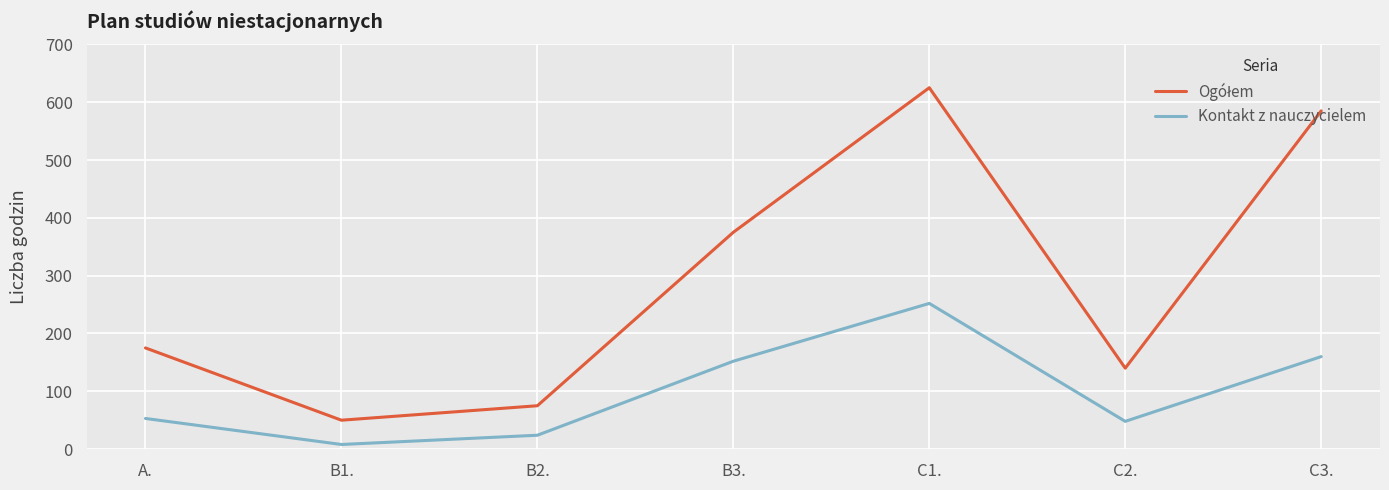

Which category has the lowest value in the Kontakt z nauczycielem series?

B1.